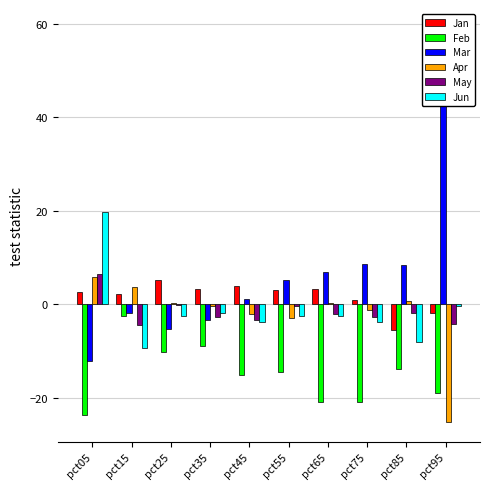

Reading left to right, transcribe all the data shown in this chart.

Jan: pct05=2.7	pct15=2.2	pct25=5.2	pct35=3.3	pct45=3.8	pct55=3.0	pct65=3.4	pct75=0.9	pct85=-5.6	pct95=-1.9
Feb: pct05=-23.6	pct15=-2.5	pct25=-10.1	pct35=-8.9	pct45=-15.0	pct55=-14.6	pct65=-20.9	pct75=-20.9	pct85=-13.8	pct95=-18.9
Mar: pct05=-12.0	pct15=-1.9	pct25=-5.4	pct35=-3.3	pct45=1.2	pct55=5.2	pct65=6.8	pct75=8.5	pct85=8.5	pct95=58.9
Apr: pct05=5.8	pct15=3.7	pct25=0.3	pct35=-0.4	pct45=-2.1	pct55=-3.0	pct65=0.2	pct75=-1.3	pct85=0.8	pct95=-25.1
May: pct05=6.5	pct15=-4.5	pct25=-0.2	pct35=-2.7	pct45=-3.3	pct55=-0.3	pct65=-2.1	pct75=-2.7	pct85=-1.9	pct95=-4.2
Jun: pct05=19.7	pct15=-9.2	pct25=-2.4	pct35=-1.8	pct45=-3.8	pct55=-2.5	pct65=-2.5	pct75=-3.8	pct85=-8.1	pct95=-0.3